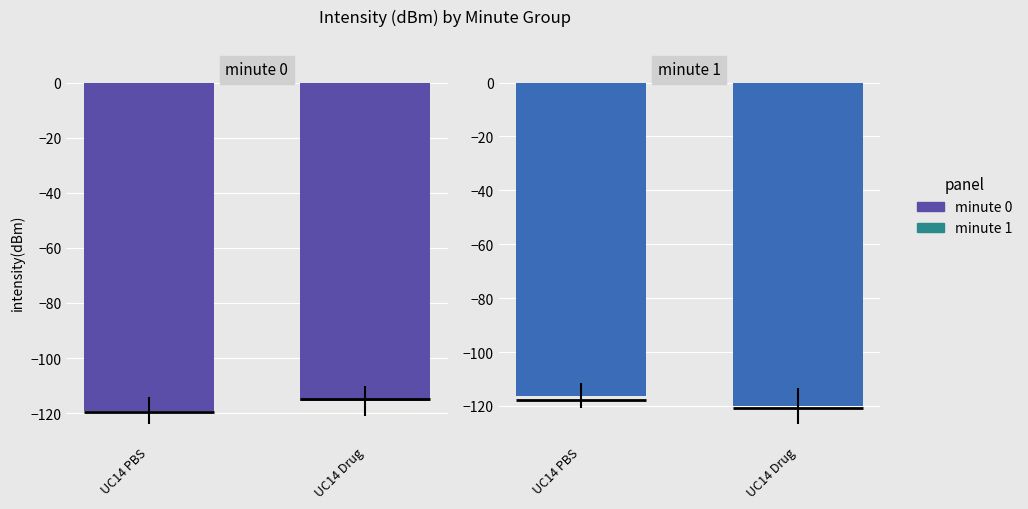

Is it true that minute 1 equals -116.2 at UC14 PBS?

True